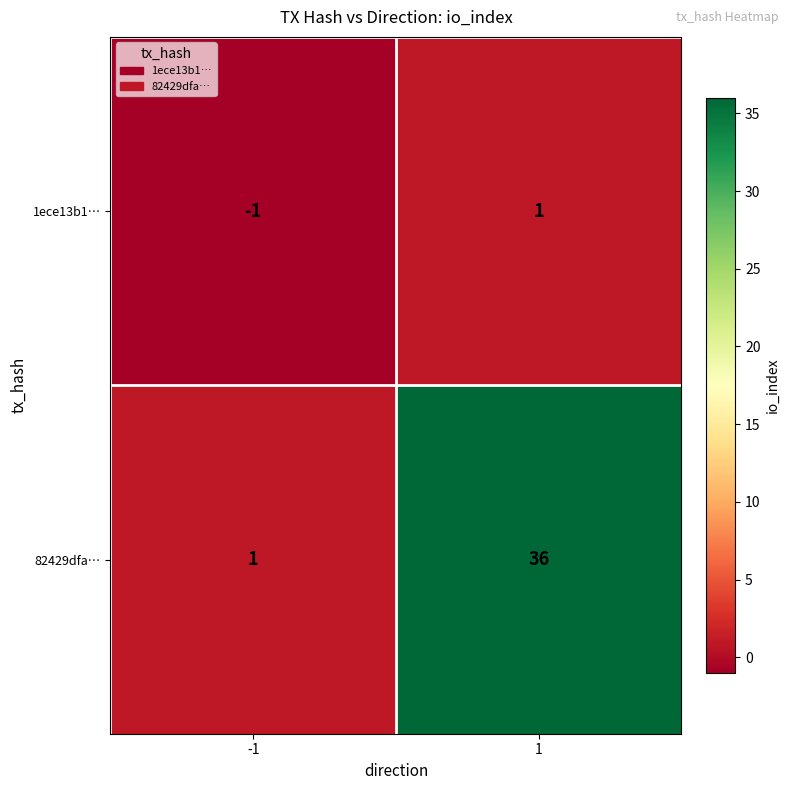

Which series has the largest range (max minus min)?

82429dfa…